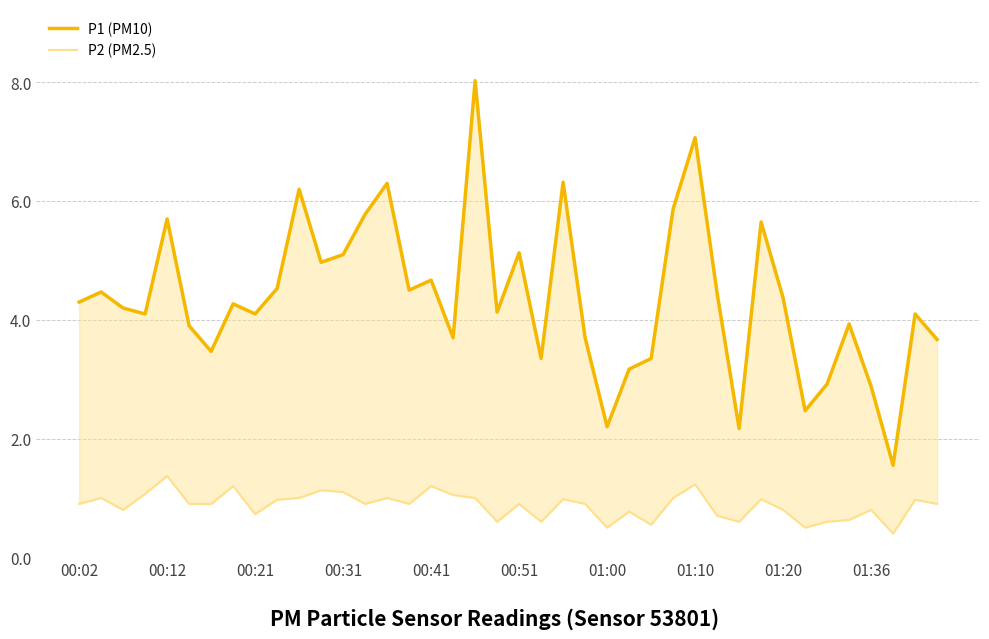

What position from the left is 00:41?

17